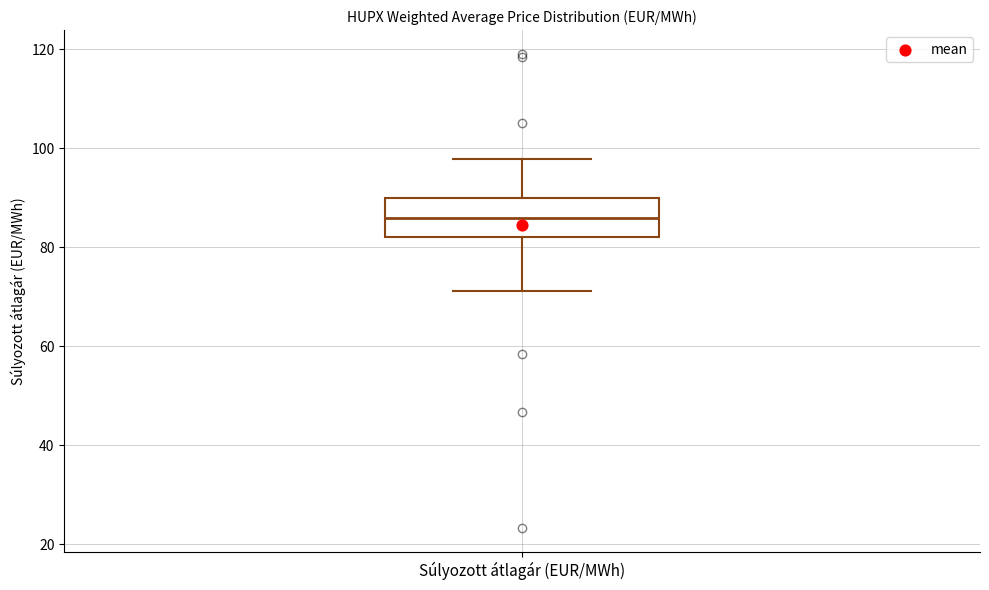

Read this box plot against the y-axis: the position of the median line, the range covered by the box, and the ends of both whiskers. The values are not printed on the chart, so give them approximately, as read against the axis.

median 86, box 82 to 90, whiskers 72 to 98